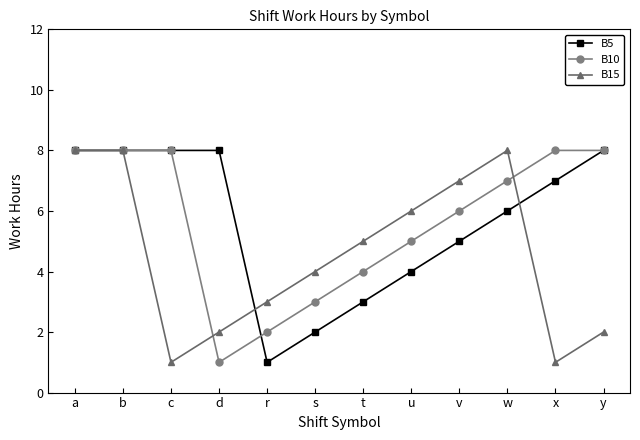

What is the label of the 1st point from the right?

y